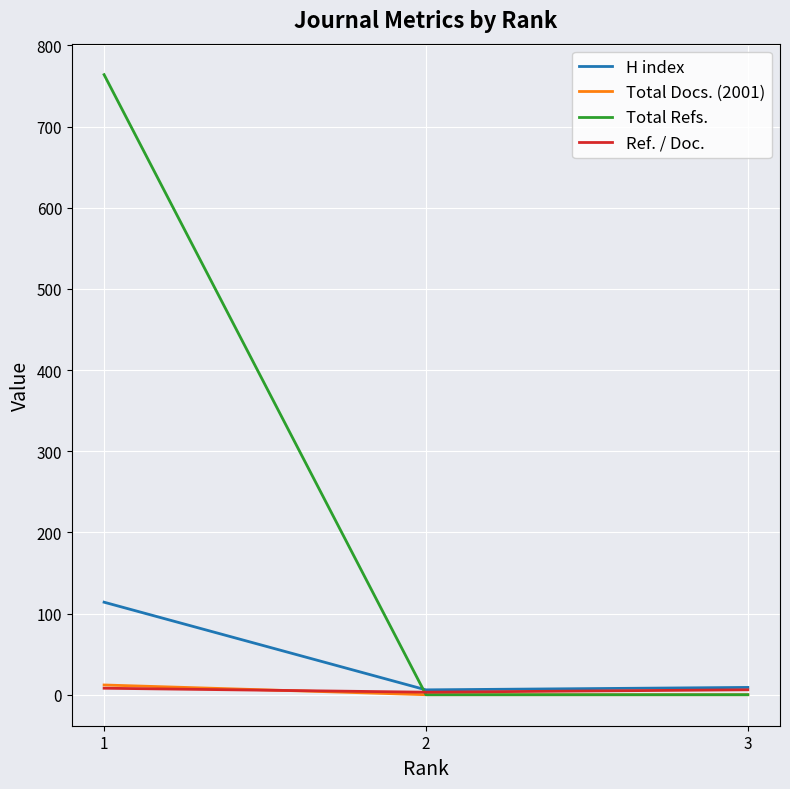

What is the greatest value displayed?

764.0